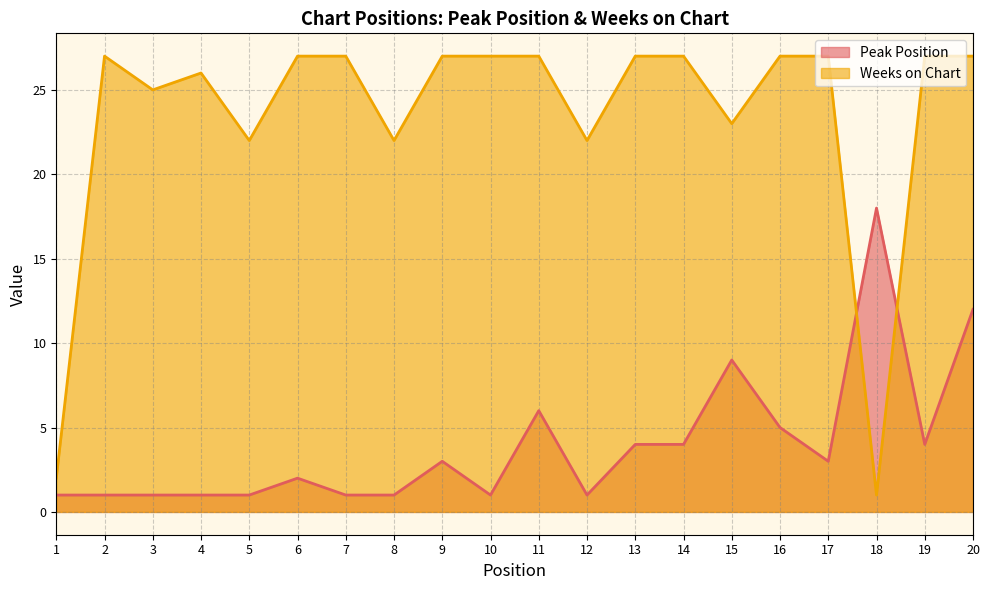

Reading left to right, what are all the values shown in this chart?

Peak Position: 1=1	2=1	3=1	4=1	5=1	6=2	7=1	8=1	9=3	10=1	11=6	12=1	13=4	14=4	15=9	16=5	17=3	18=18	19=4	20=12
Weeks on Chart: 1=2	2=27	3=25	4=26	5=22	6=27	7=27	8=22	9=27	10=27	11=27	12=22	13=27	14=27	15=23	16=27	17=27	18=1	19=27	20=27